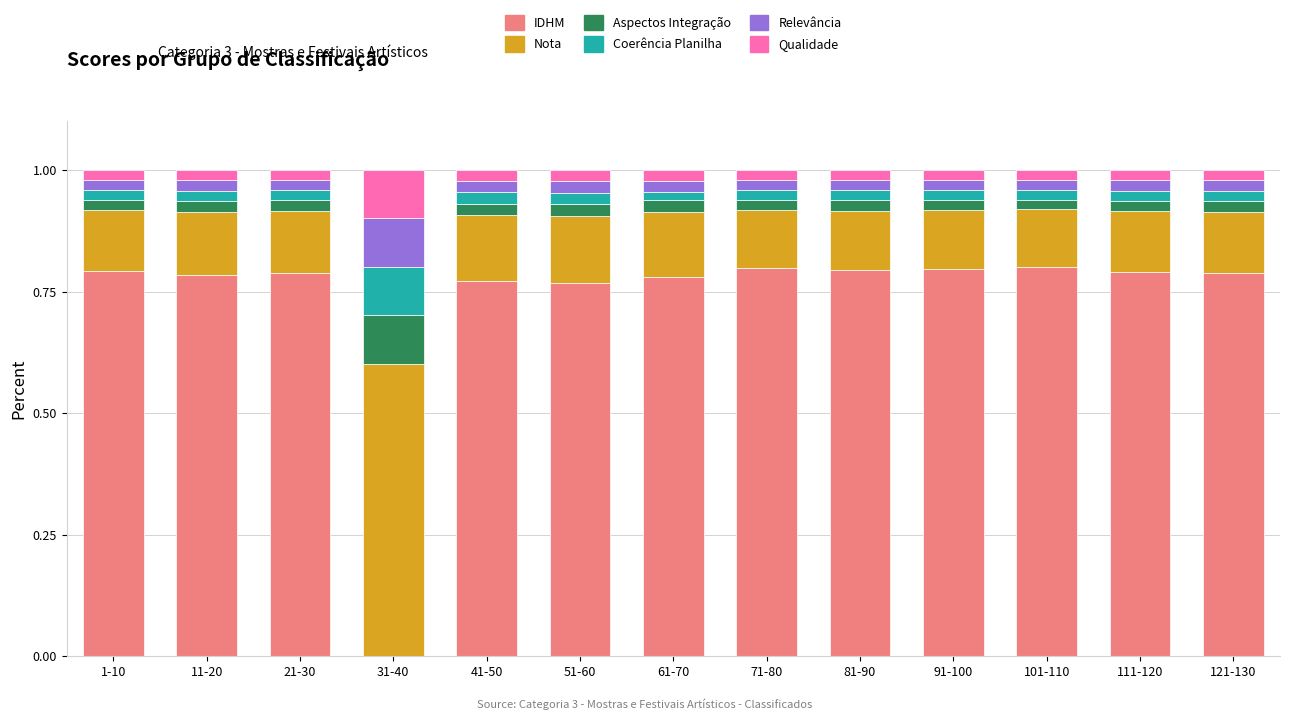

Count the number of data series in this chart.

6